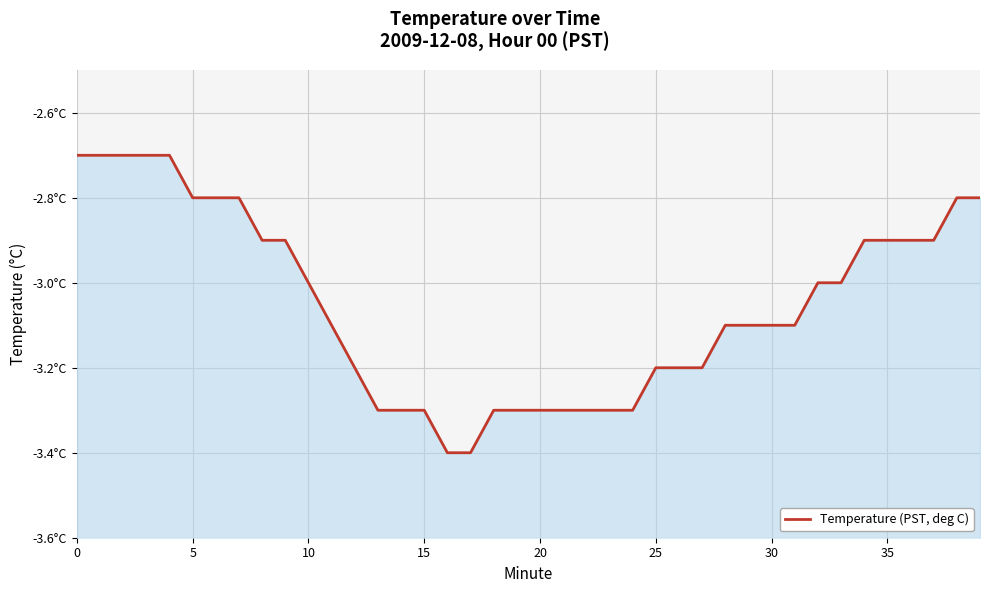

The value at 25 is -3.2. True or false?

True